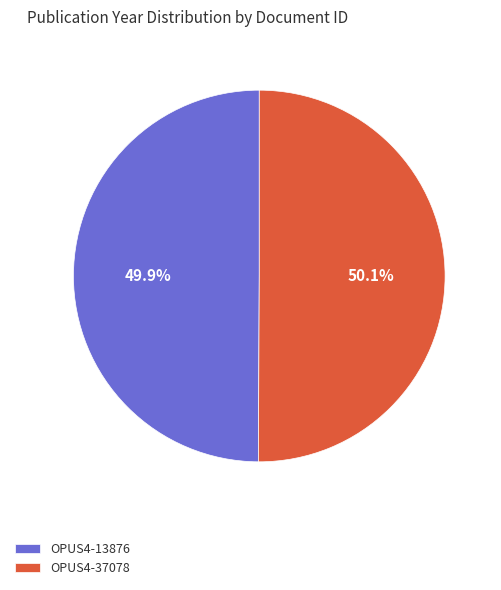

How many segments does this pie chart have?

2